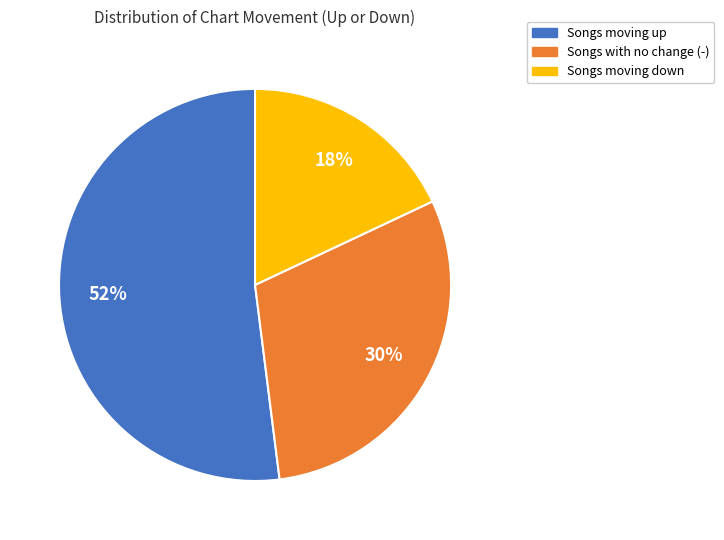

To the nearest percent, what is the difference between the largest and smallest slice percentages?

34%